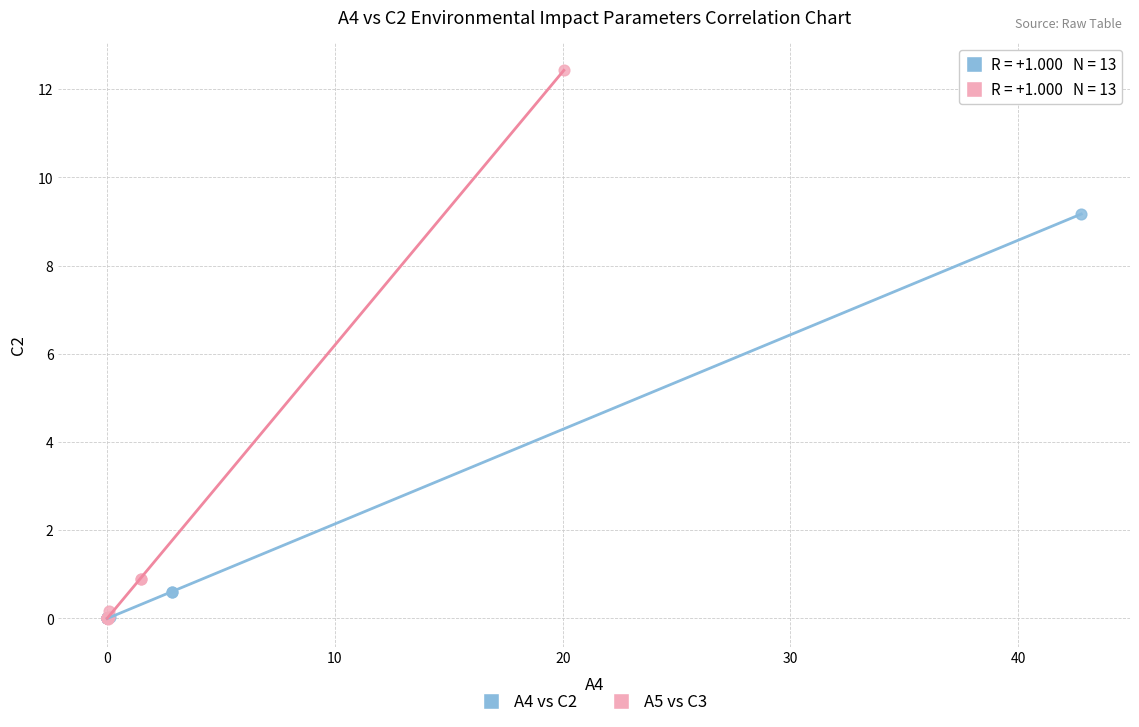

Which series reaches the maximum Y coordinate?

A5 vs C3